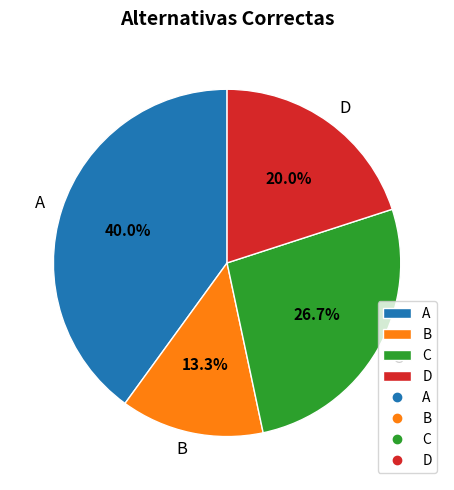

Is it true that D is 20% of the pie?

True